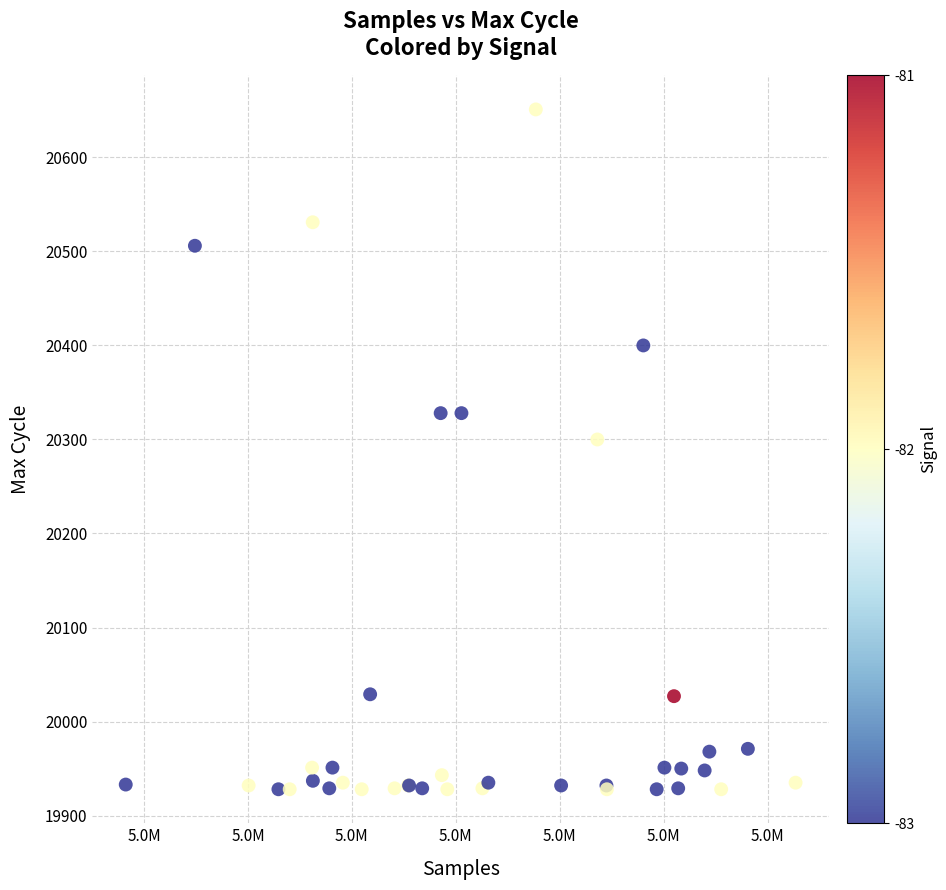

What Y value in the scatter plot is closest to 20289?

20300